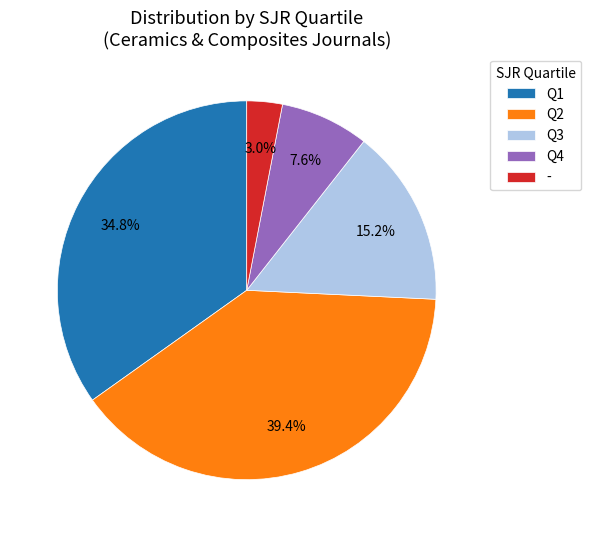

What is the total percentage of Q4 and -?

10.6%